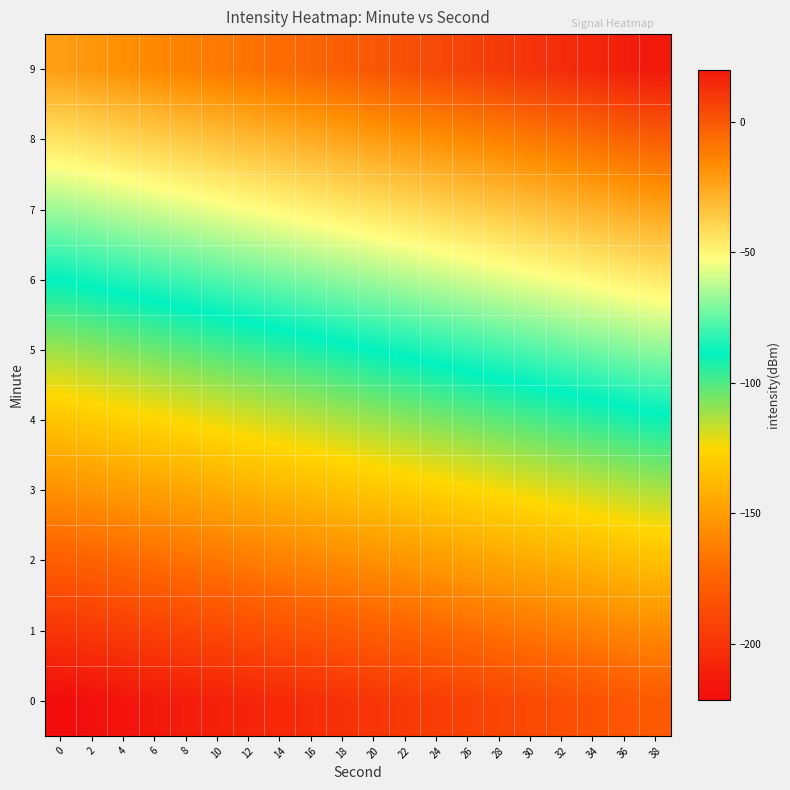

Which series has the widest spread of values?

3